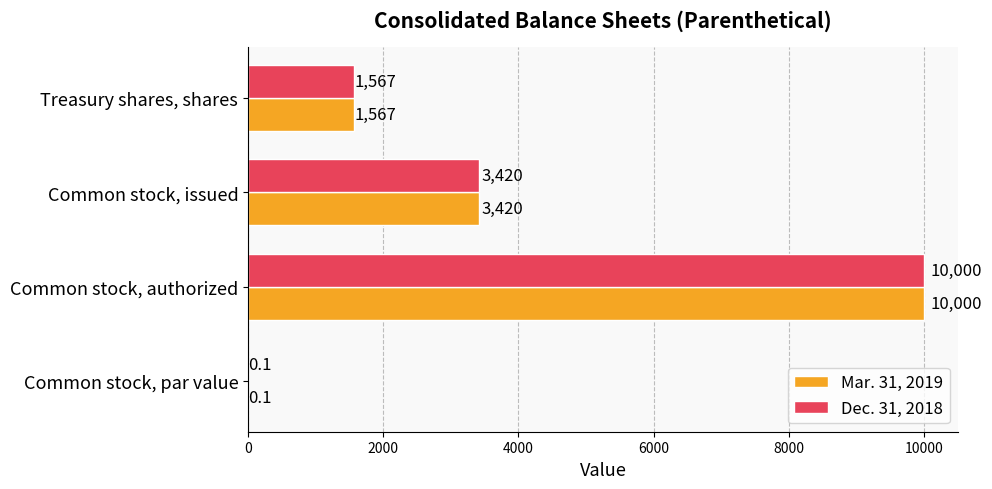

Is it true that Dec. 31, 2018 equals 0.1 at Common stock, par value?

True